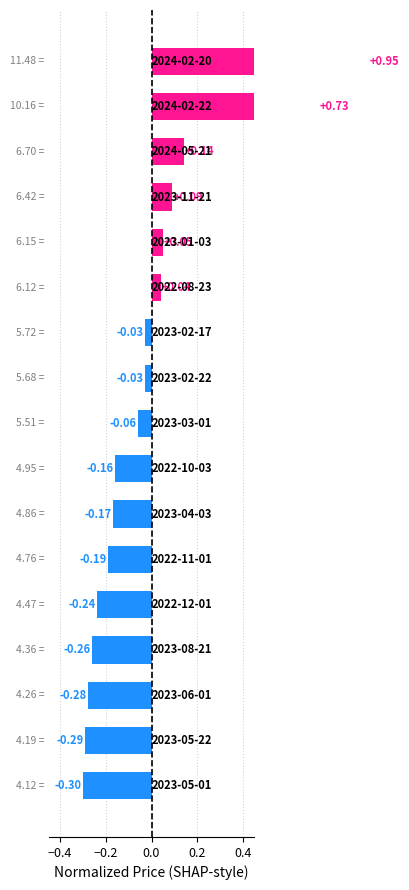

Count the number of values greater than 0.

6